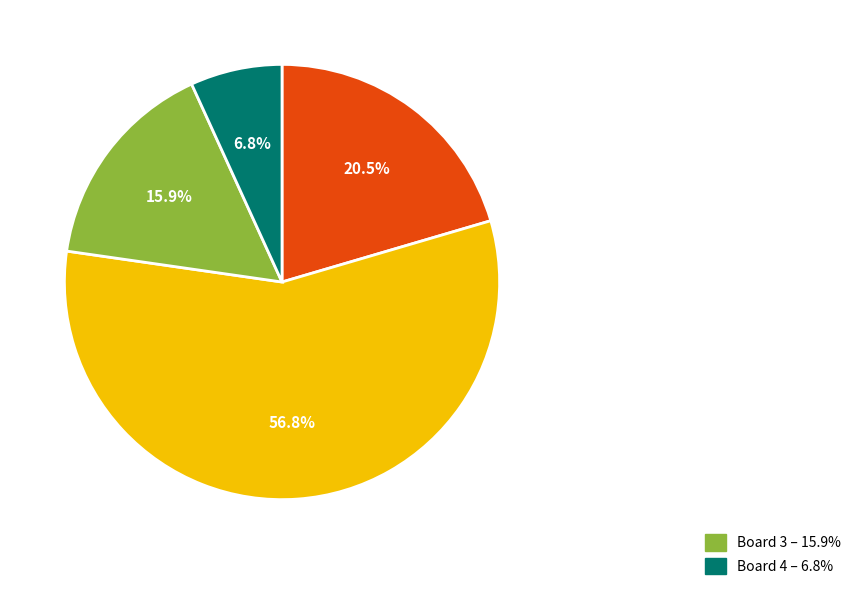

Is there a majority slice in this chart?

Yes